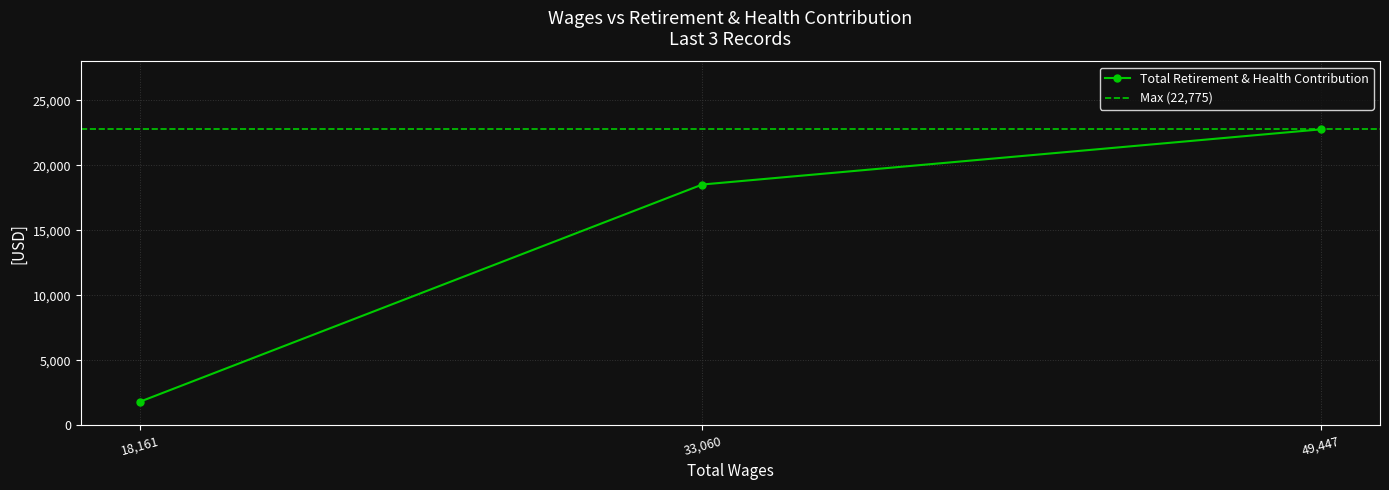

What is the label of the 2nd point from the right?

33060.0